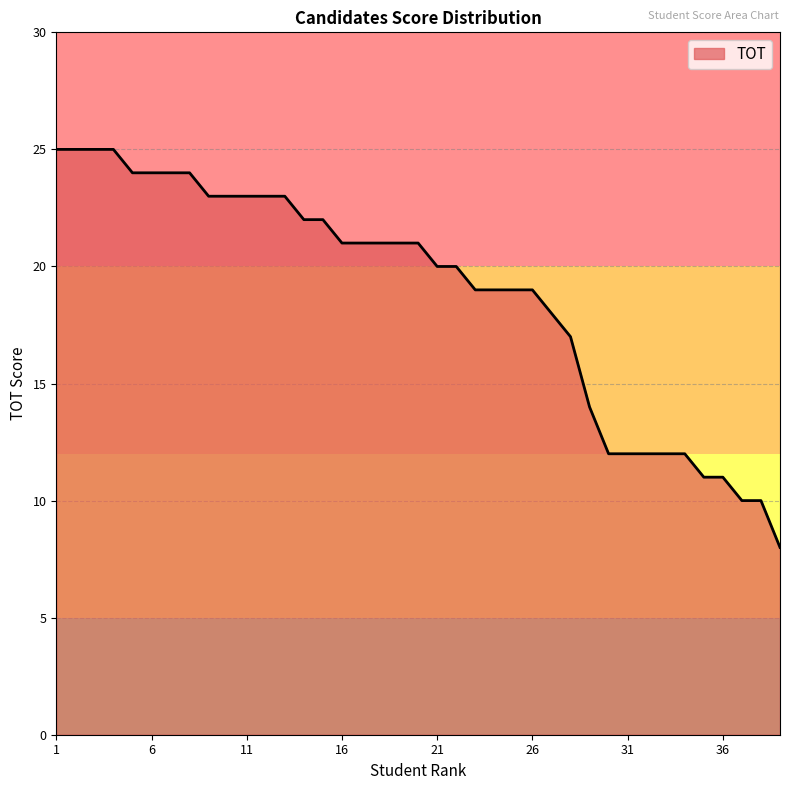

What is the maximum value shown in the chart?

25